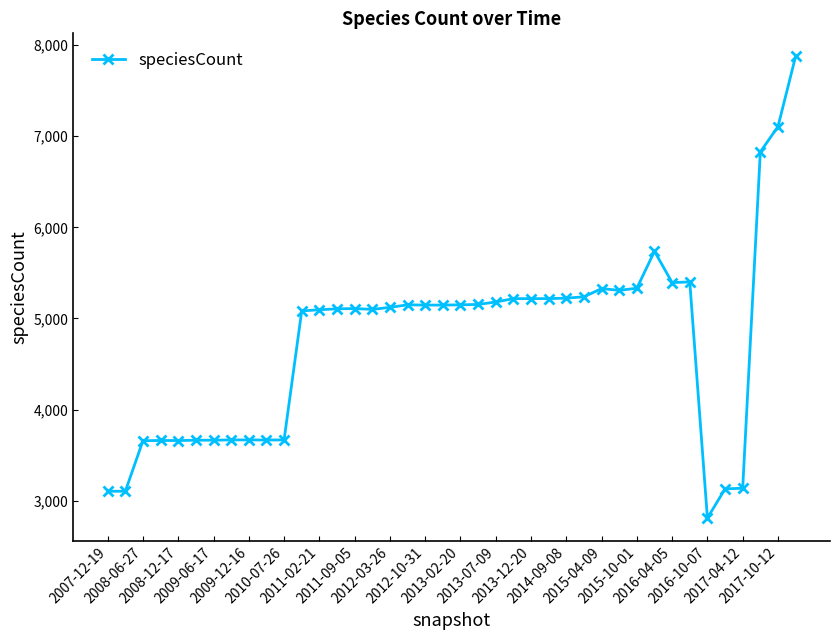

What is the minimum value shown in the chart?

2811